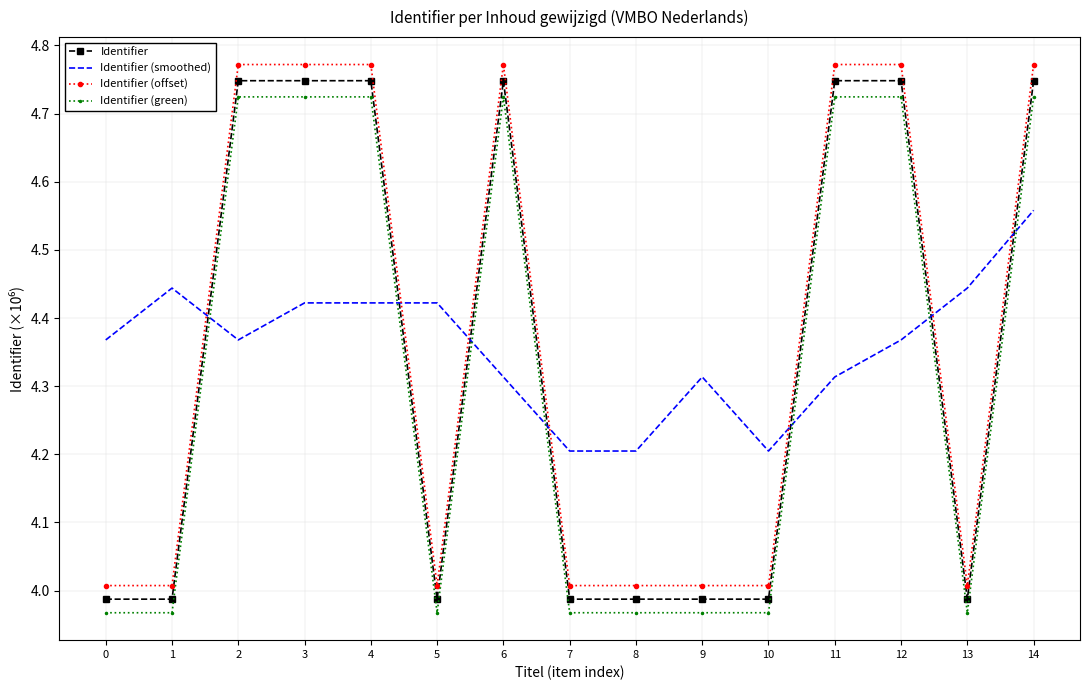

What is the difference between the maximum and minimum values in the Identifier (green) series?

0.8